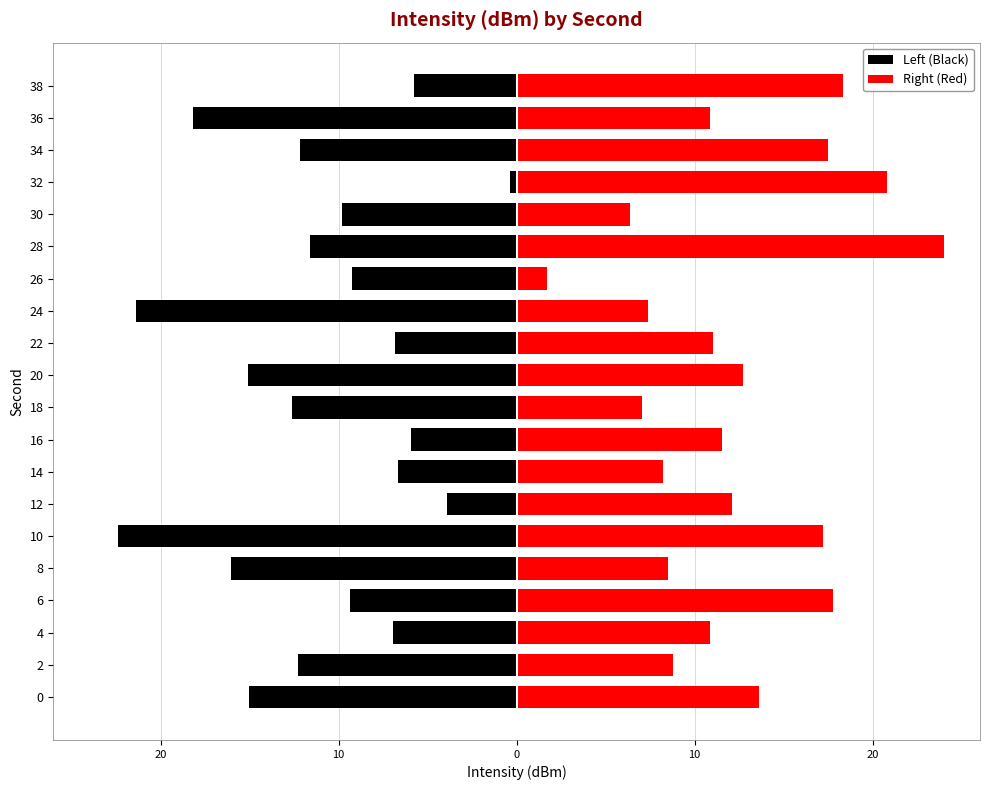

Which series has the largest range (max minus min)?

Right (Red)